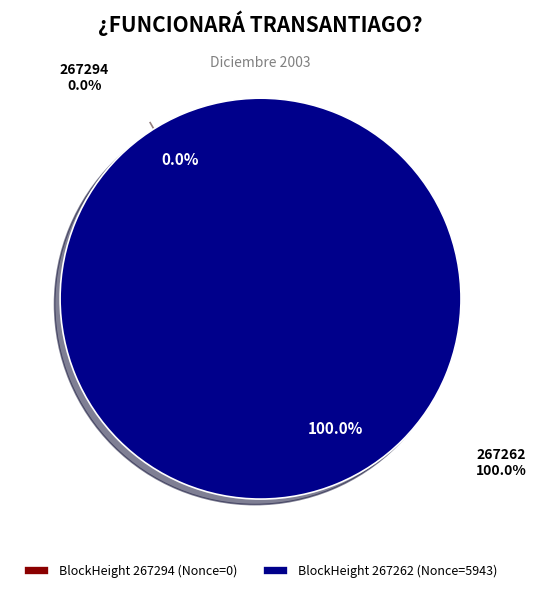

How much of the chart is everything except 267294?

100.0%